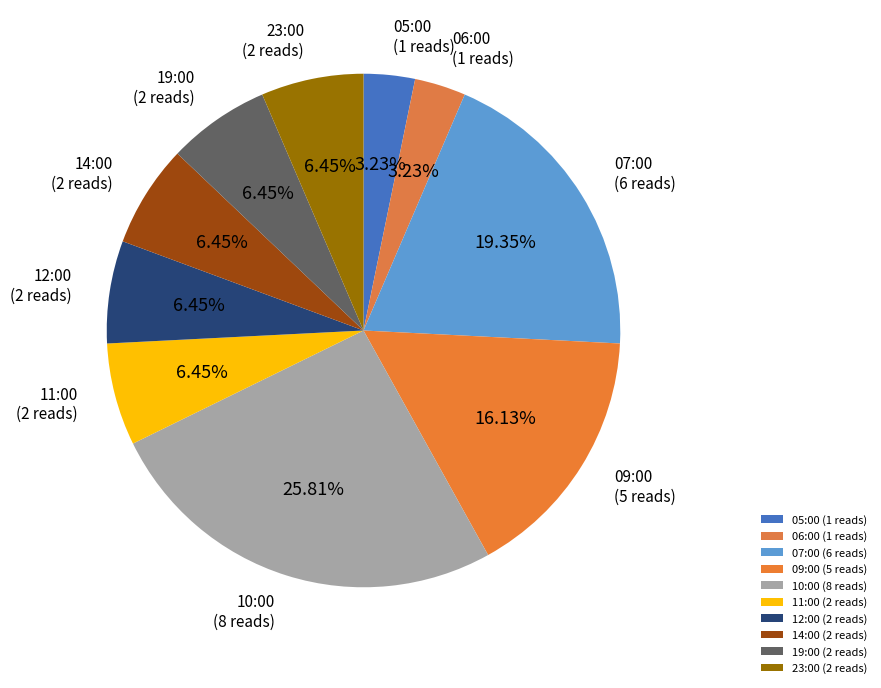

True or false: 12:00 accounts for 6% of the total.

True